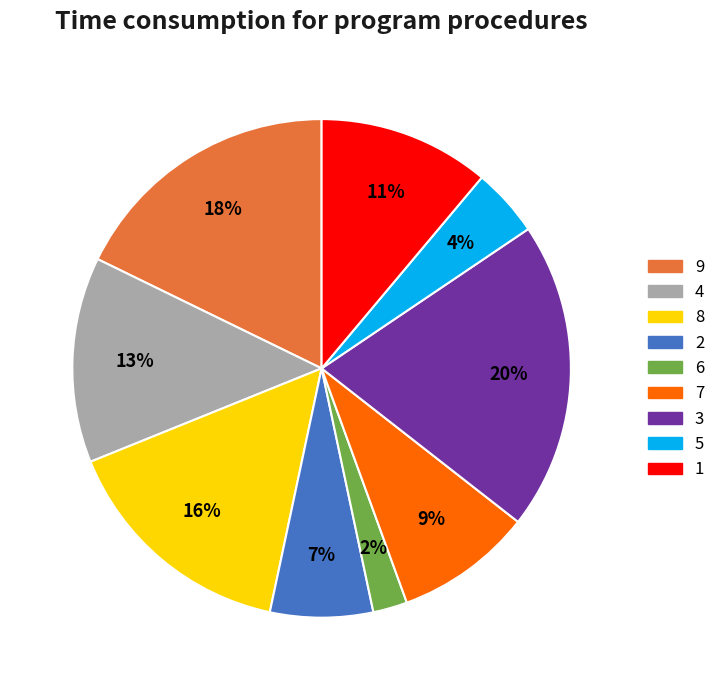

Combined, do 7 and 9 account for over 50%?

No